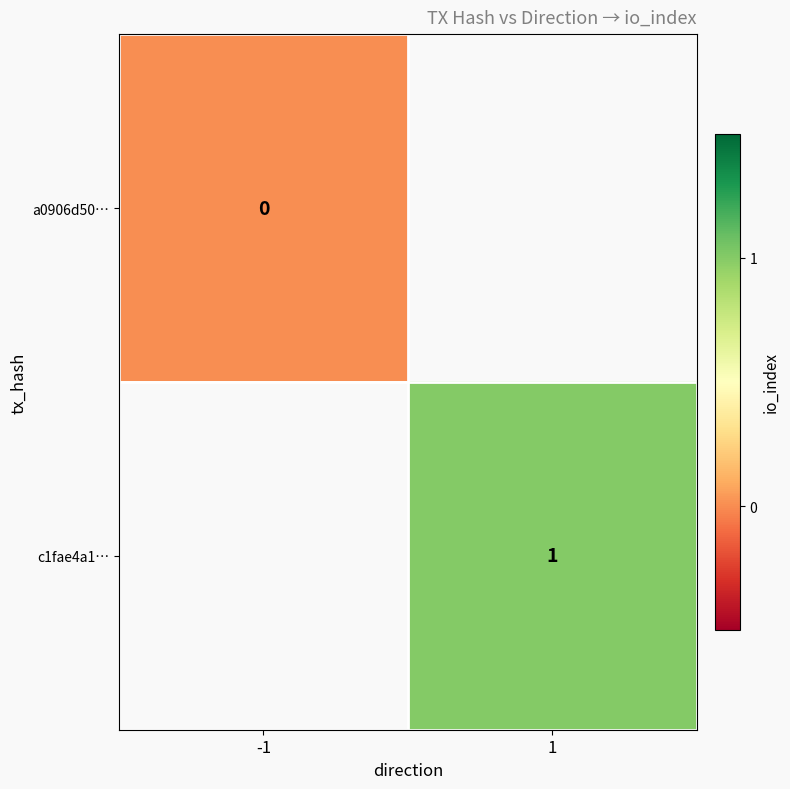

Is it true that c1fae4a1… equals 2 at 1?

False